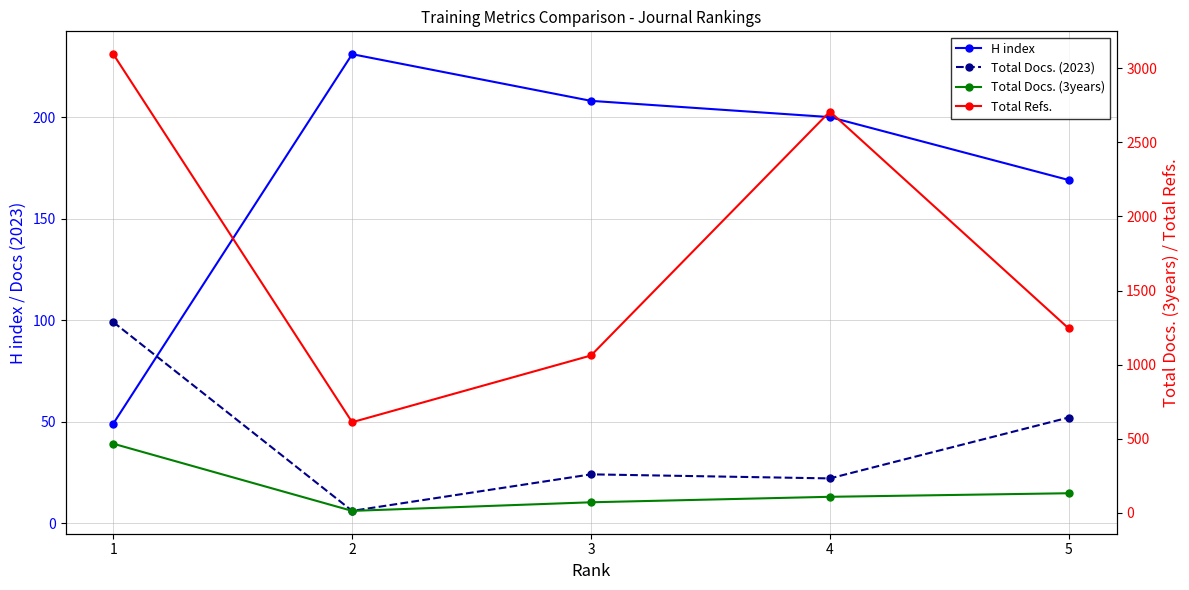

What is the difference between the maximum and minimum values in the Total Docs. (2023) series?

93